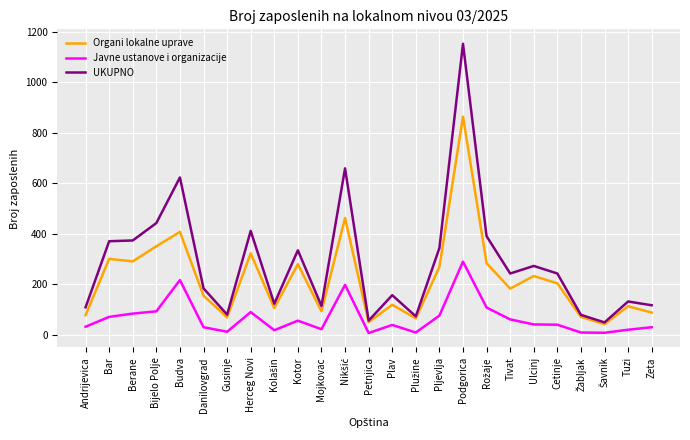

True or false: Javne ustanove i organizacije and UKUPNO intersect in this chart.

False